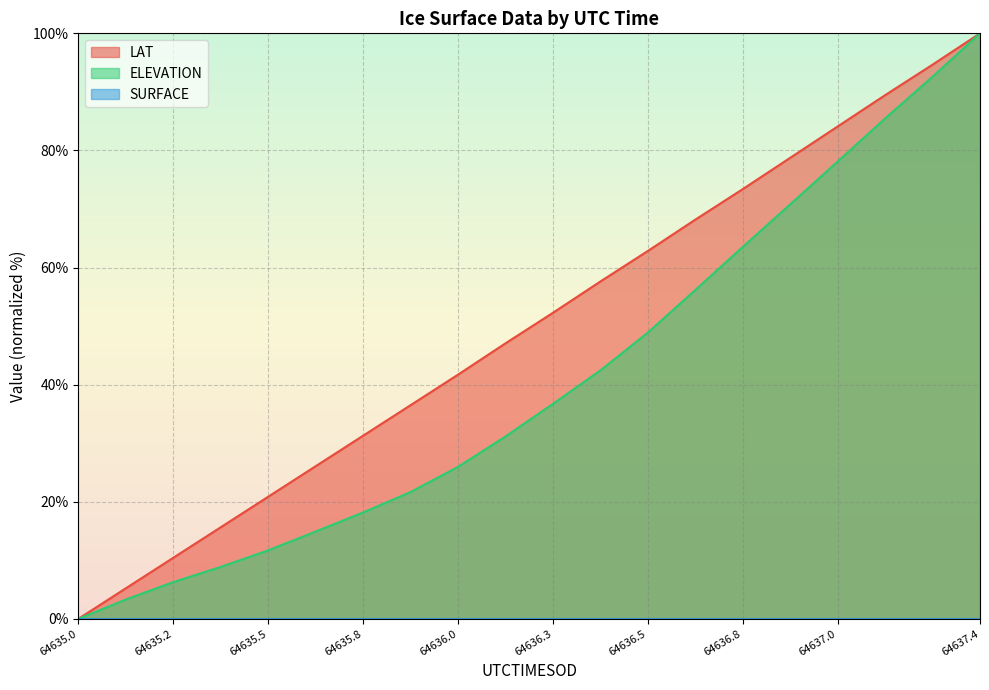

True or false: LAT and ELEVATION intersect in this chart.

False